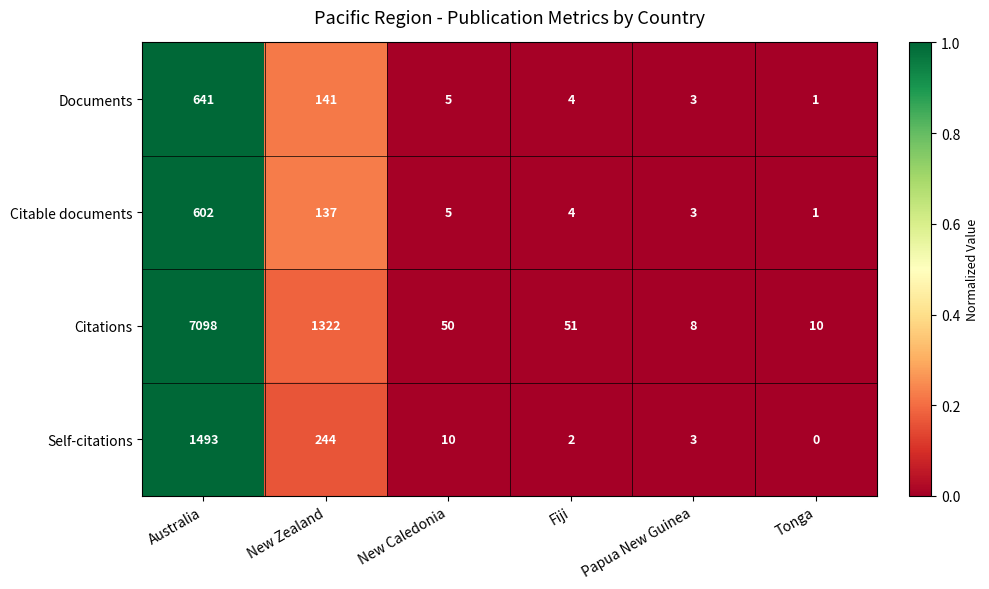

True or false: Citations has a value of 82 at Fiji.

False